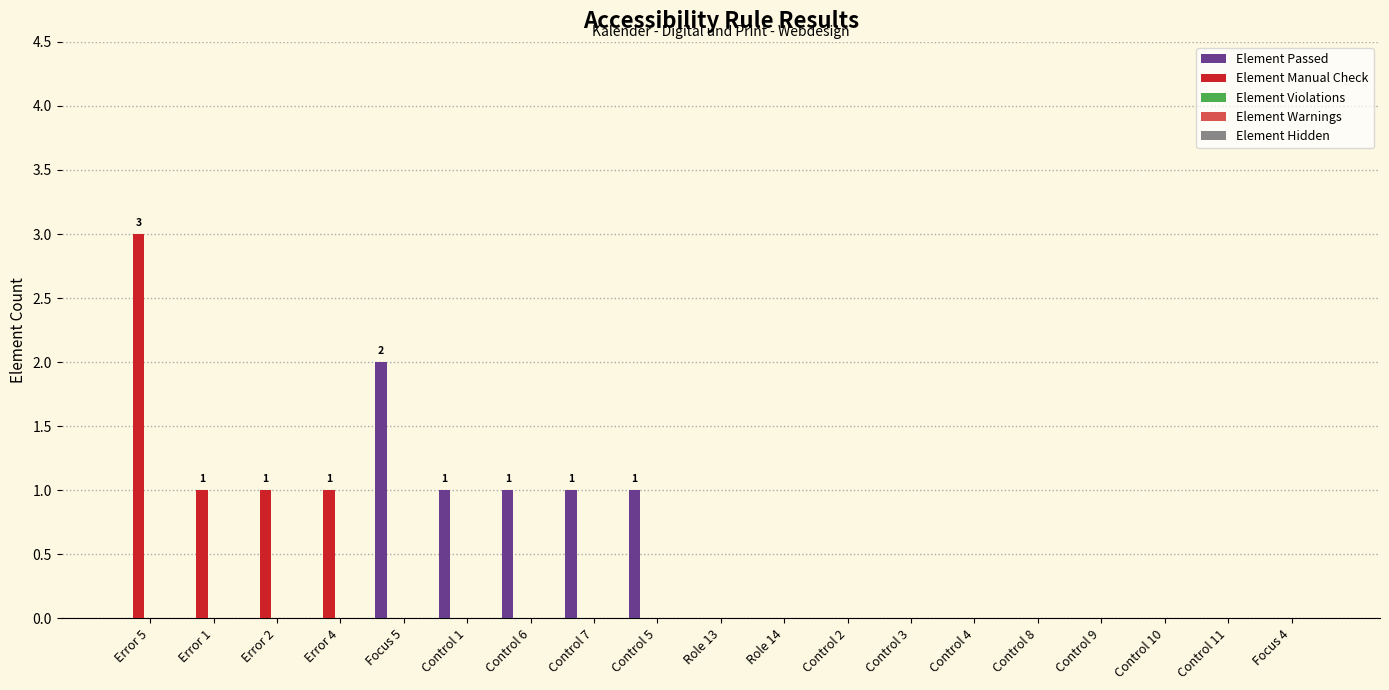

Which series has the widest spread of values?

Element Manual Check